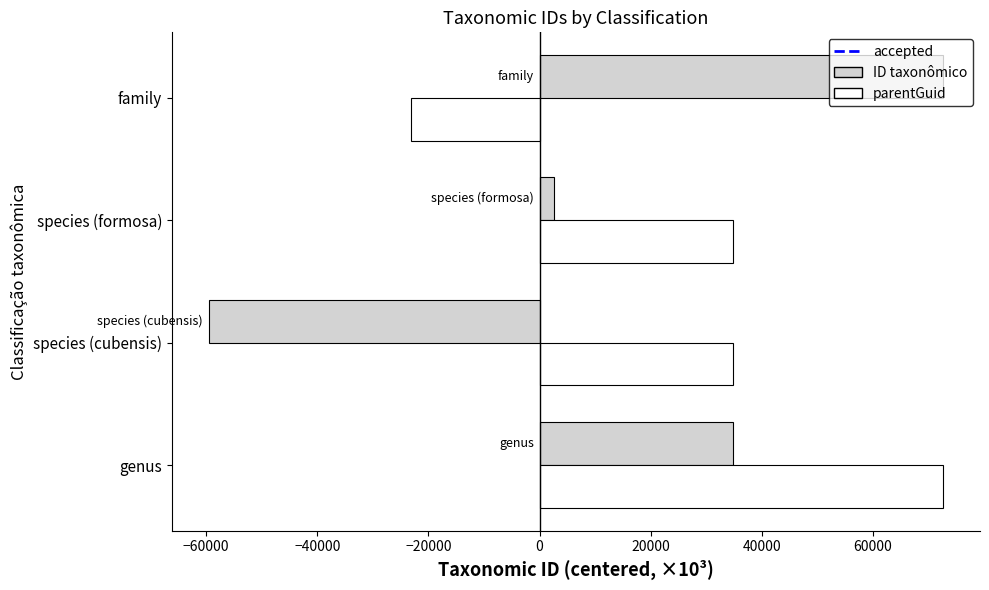

How many values in ID taxonômico are below zero?

1